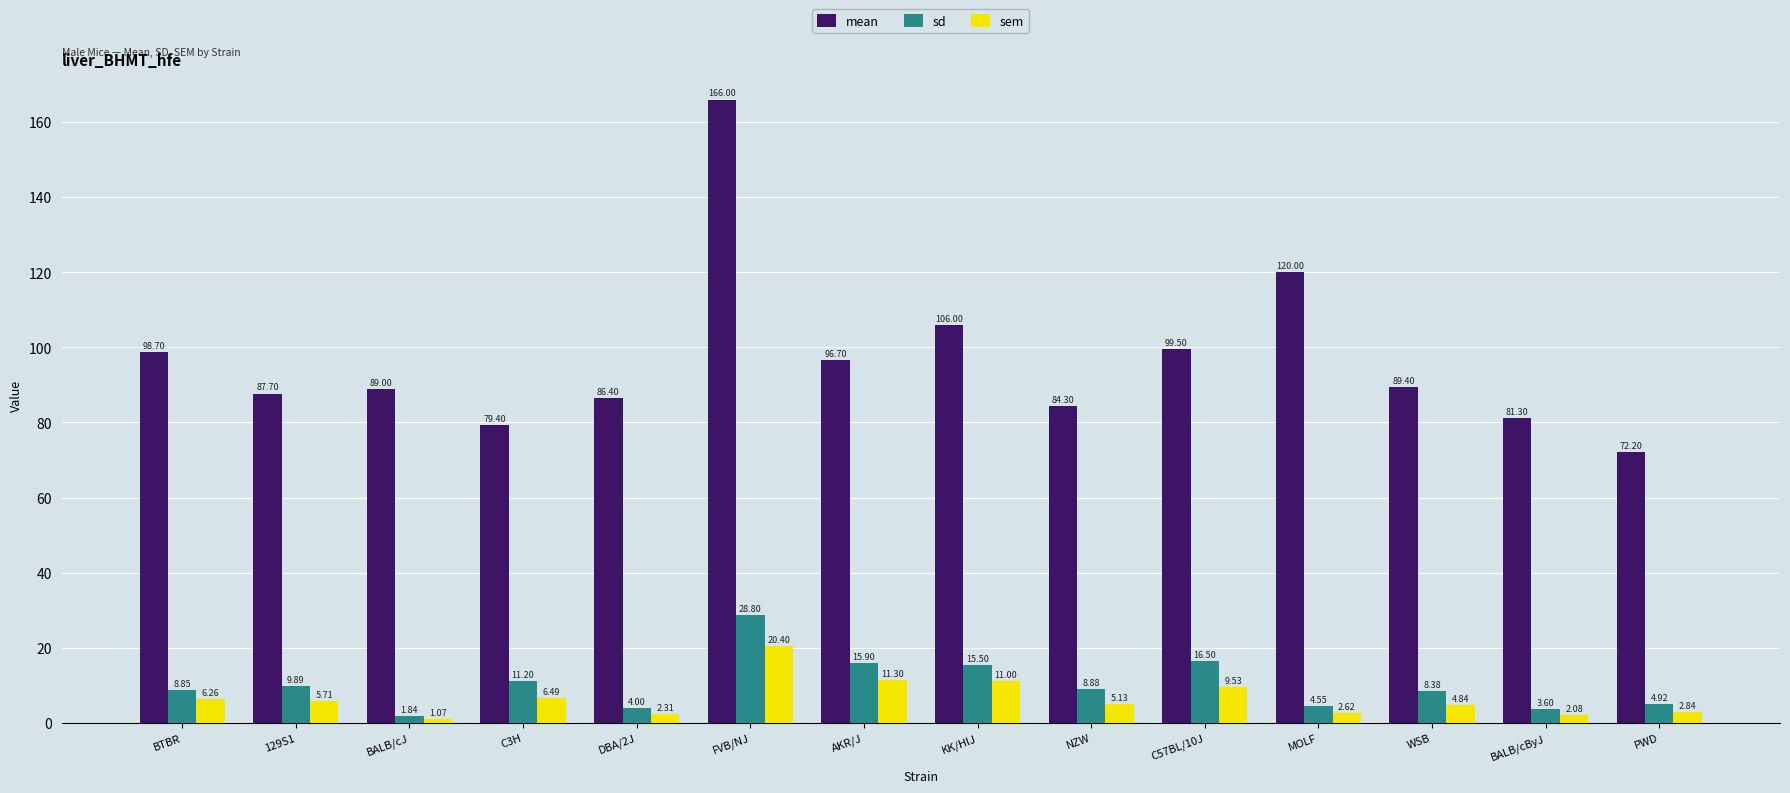

At which label does sd reach its peak?

FVB/NJ